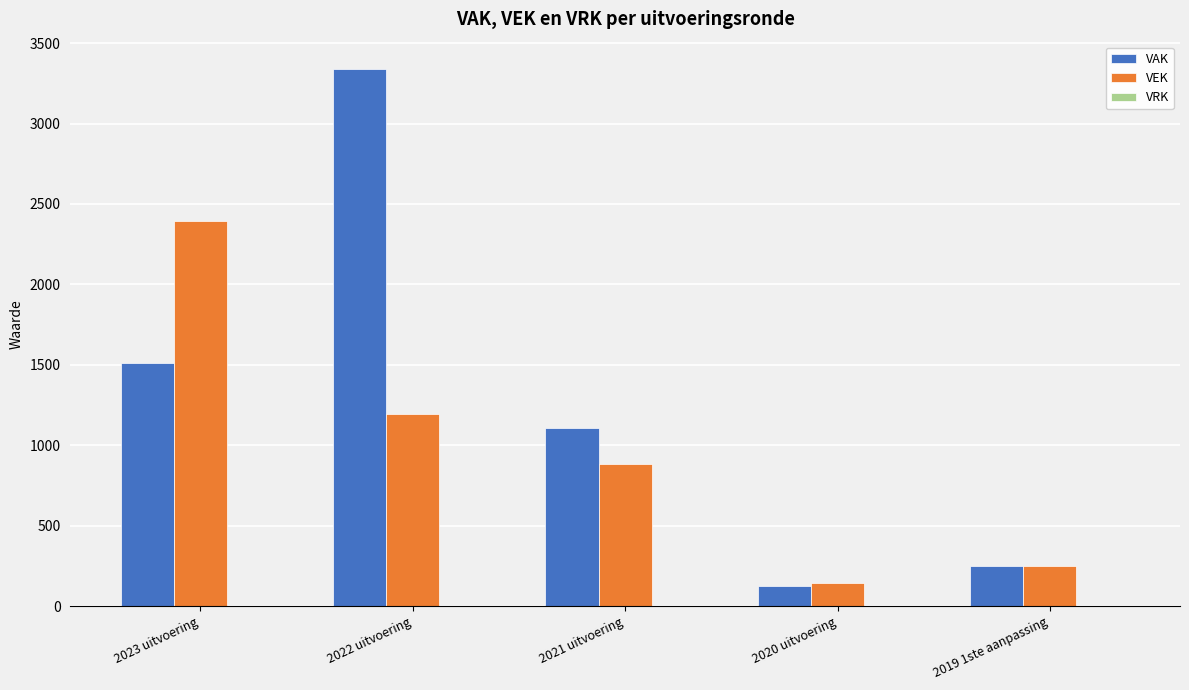

Rank the series by their maximum value, from highest to lowest.

VAK, VEK